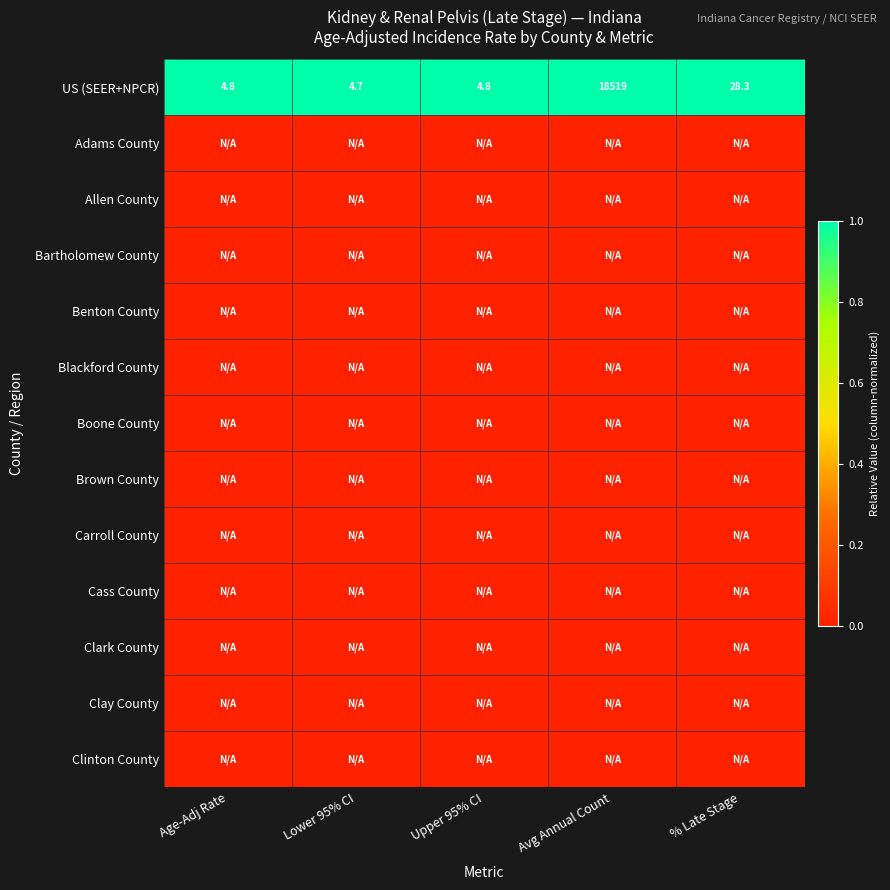

At which label does US (SEER+NPCR) reach its minimum?

Lower 95% CI